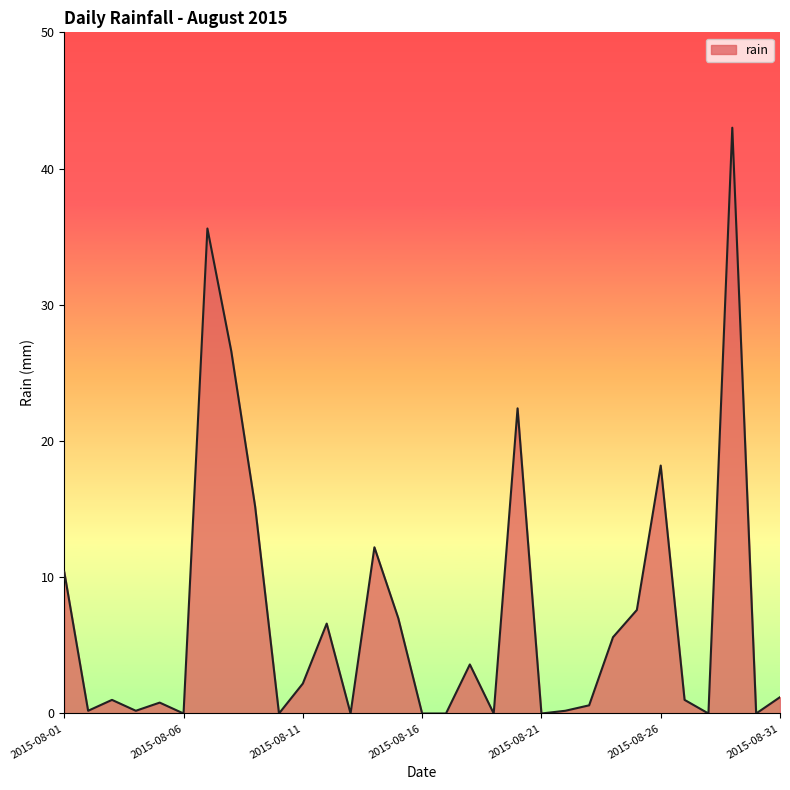

What is the difference between the maximum and minimum values?

43.0